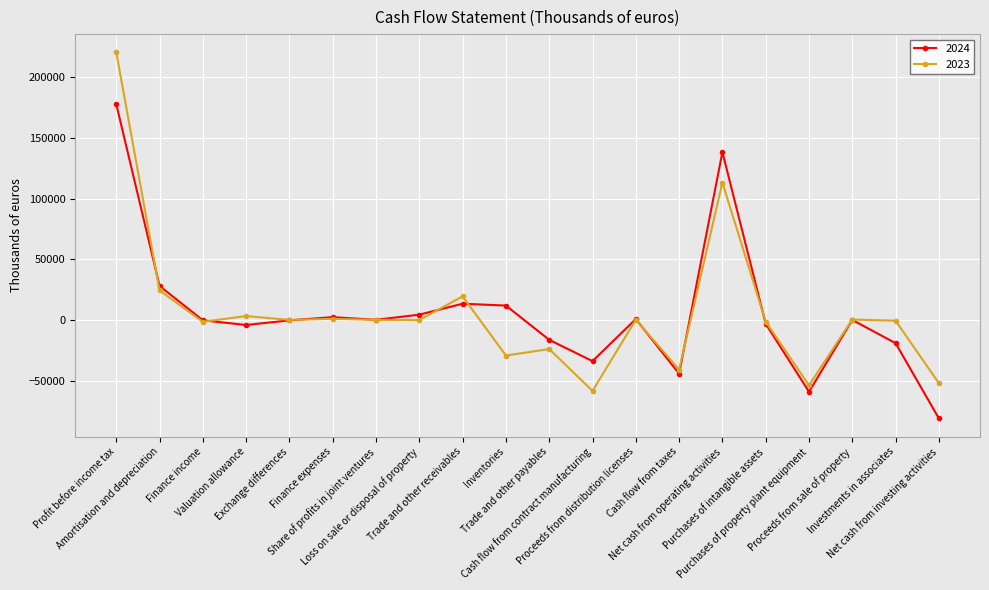

What is the value of the 2024 point at the 4th from the left?

-4117